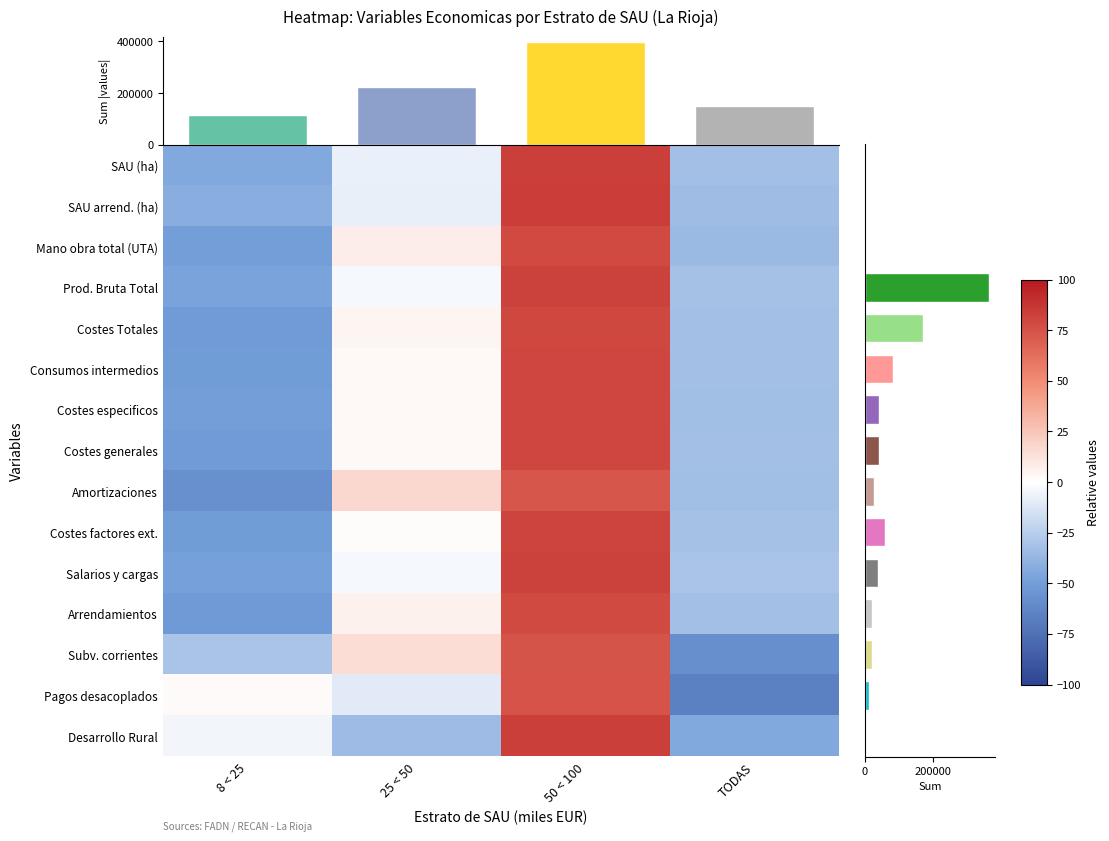

What is the difference between the highest and lowest values at 50 < 100?

10.7